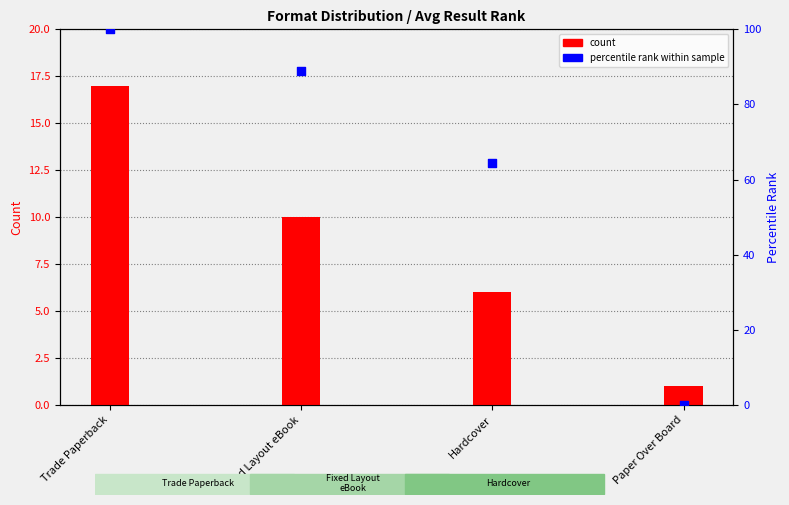

Which series has the largest Y range (max minus min)?

percentile rank